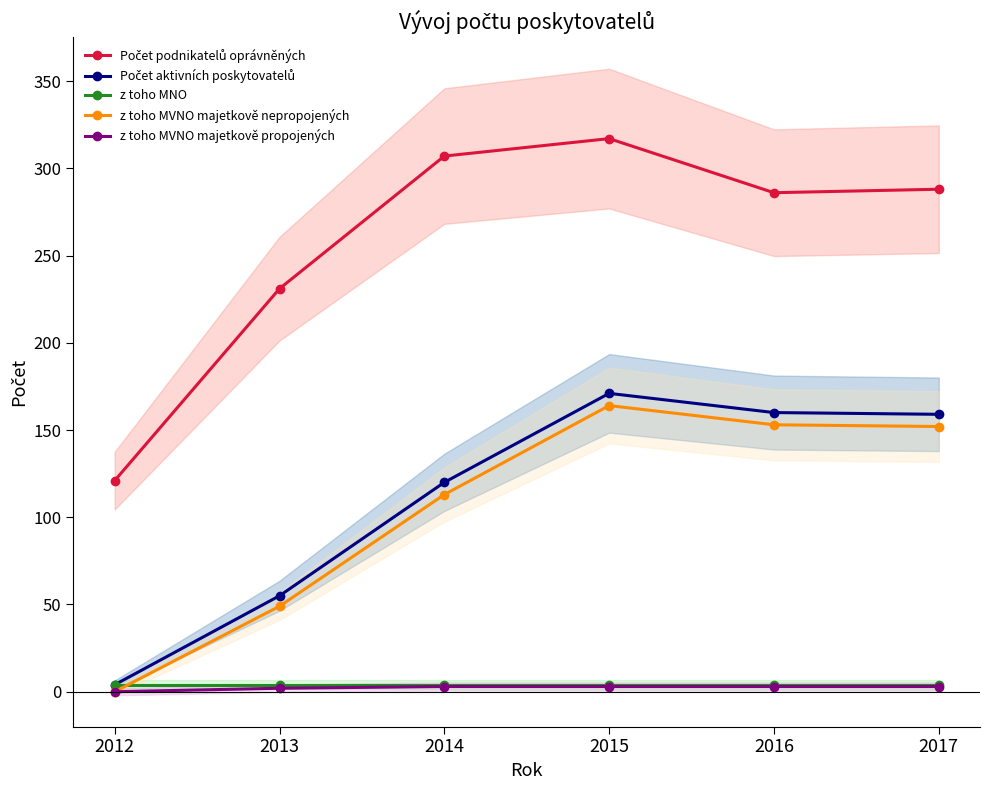

True or false: z toho MVNO majetkově propojených has more than 0 points higher than both neighbors.

False